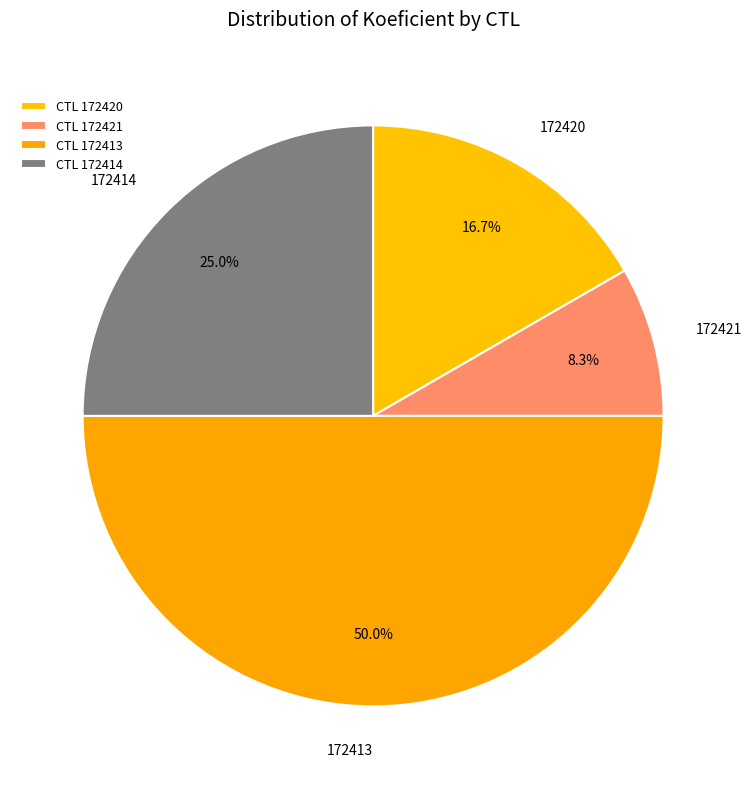

How many segments does this pie chart have?

4